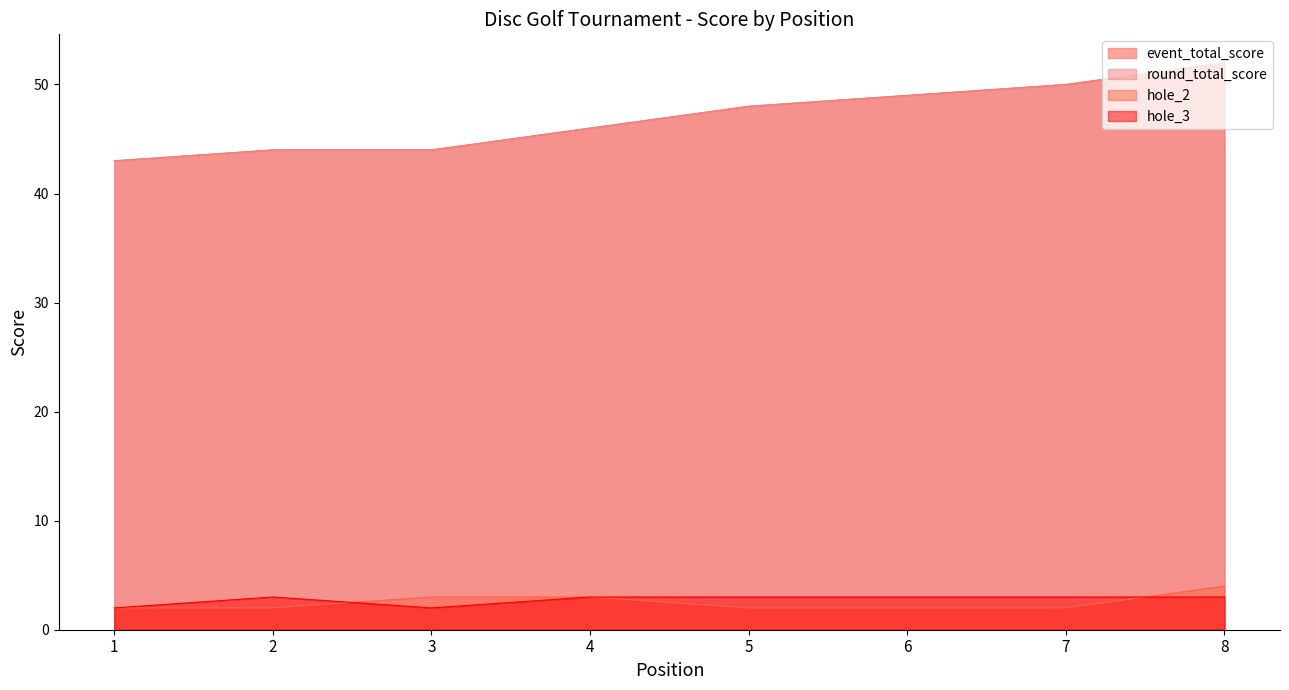

Between 3 and 5, which series saw the biggest shift?

event_total_score